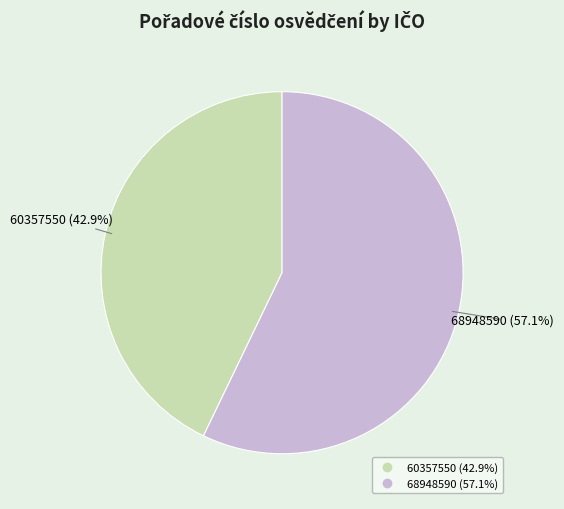

Count the number of slices in the pie.

2